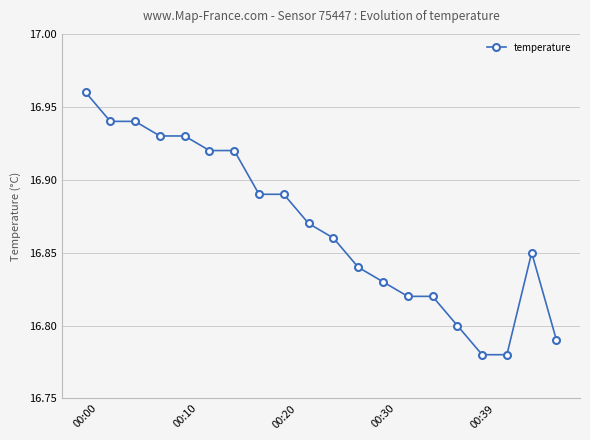

True or false: the data has more than 0 interior local peaks.

True